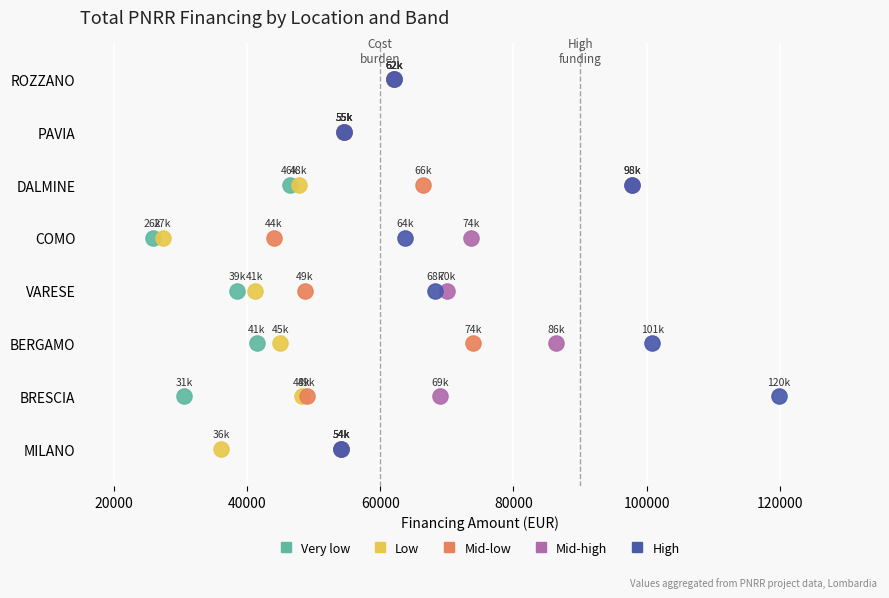

What are all the series names shown in the legend?

Very low, Low, Mid-low, Mid-high, High